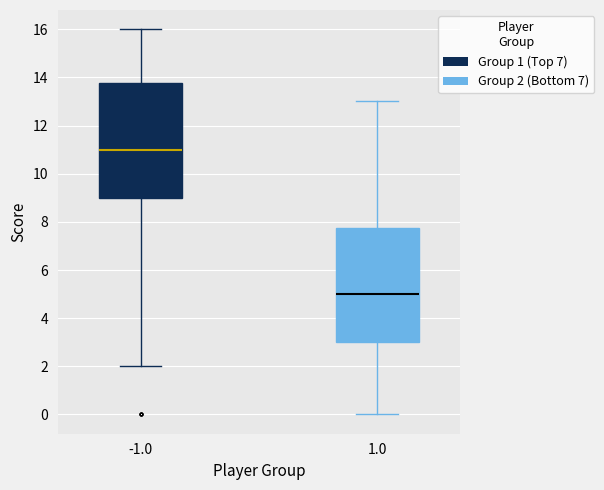

Where does the median line of the box at x = -1.0 sit on the y-axis? The values are not printed on the chart, so give them approximately, as read against the axis.

11.0